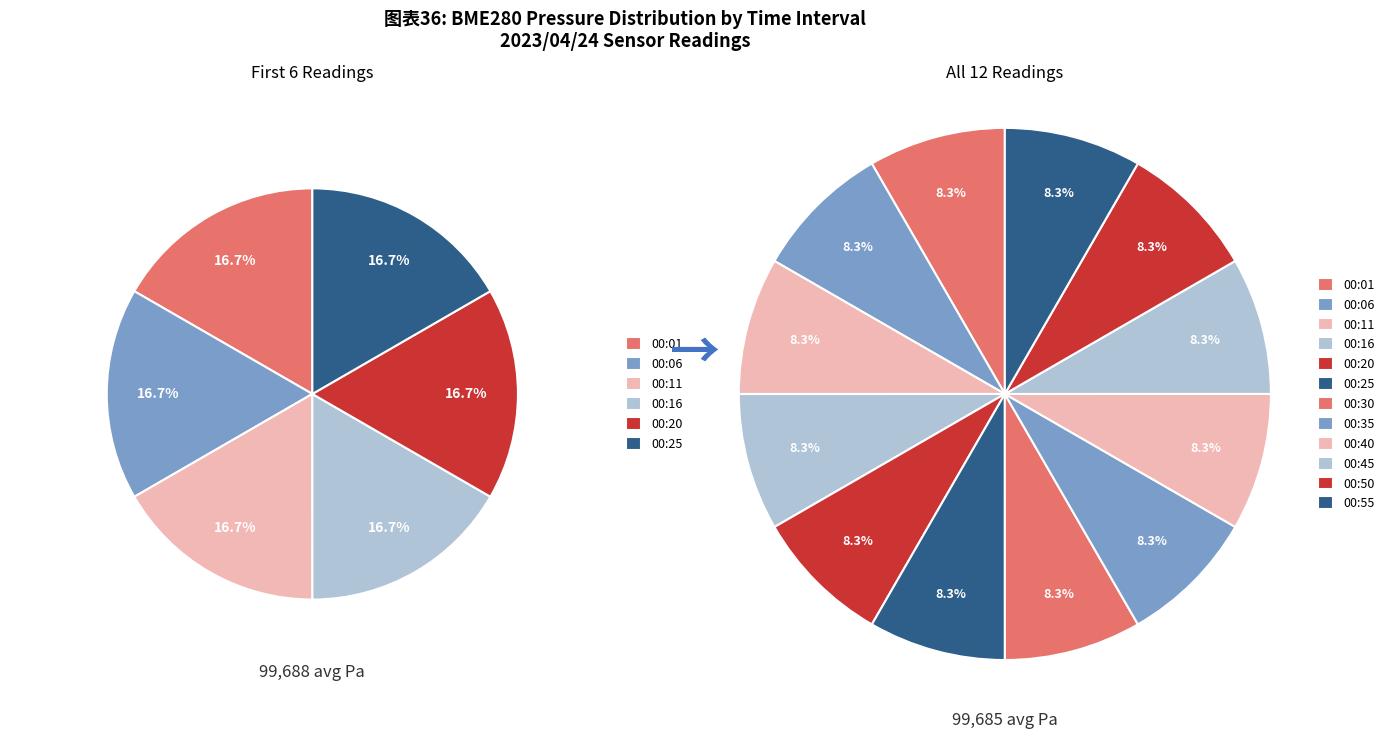

What percentage do 00:40 and 00:25 together represent?

16.7%